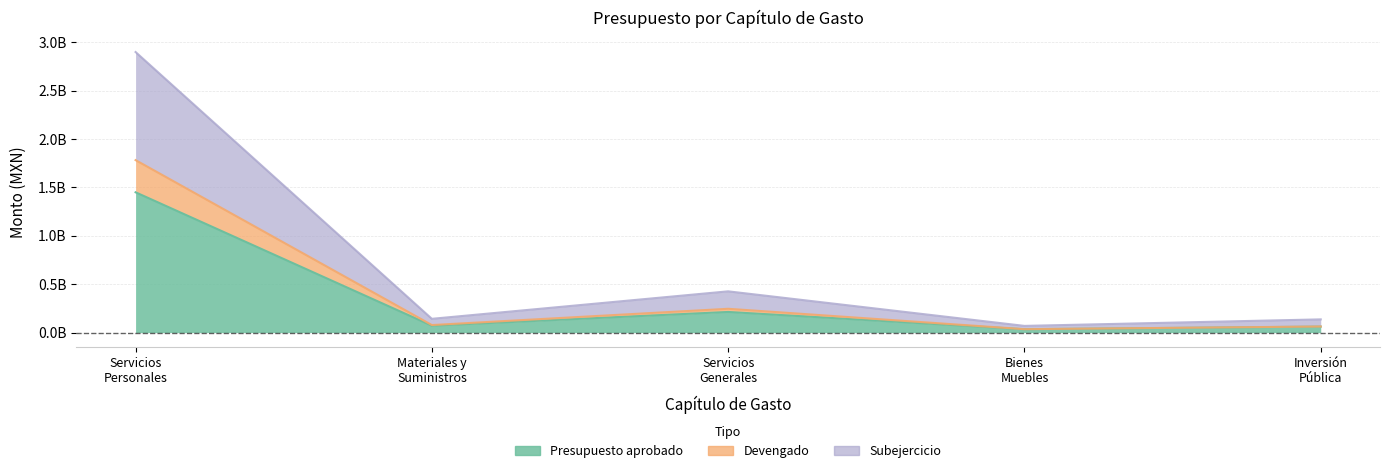

What is the difference between the Subejercicio values at Bienes Muebles and Servicios Generales?

356920868.8